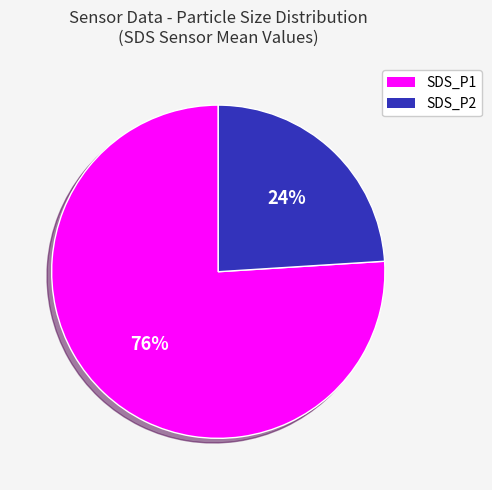

Is there a majority slice in this chart?

Yes